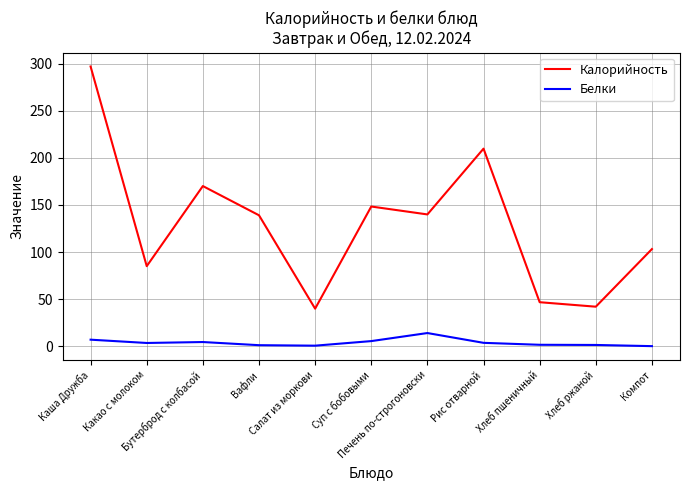

What is the greatest value displayed?

296.9